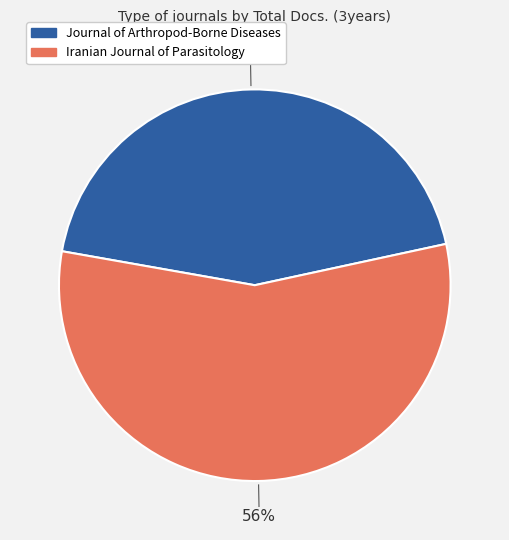

Combined, do Journal of Arthropod-Borne Diseases and Iranian Journal of Parasitology account for over 50%?

Yes